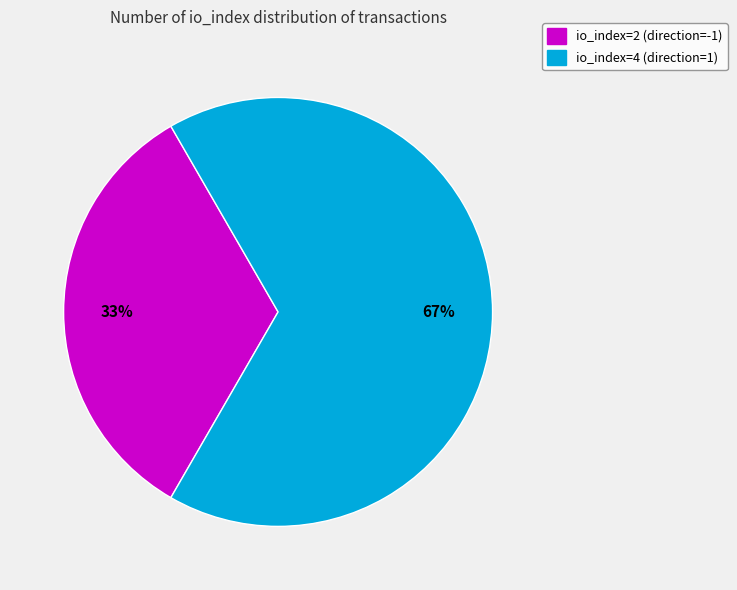

Does any single category account for the majority?

Yes